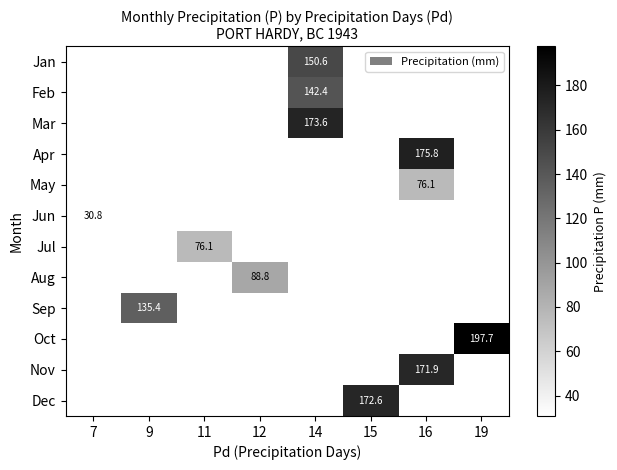

The Mar series shows 173.6 at 14. True or false?

True